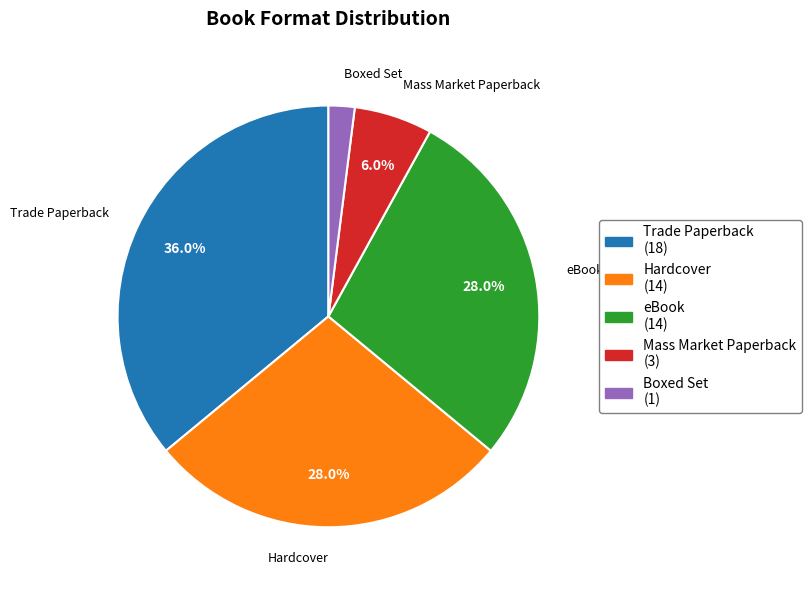

True or false: Hardcover accounts for 28% of the total.

True